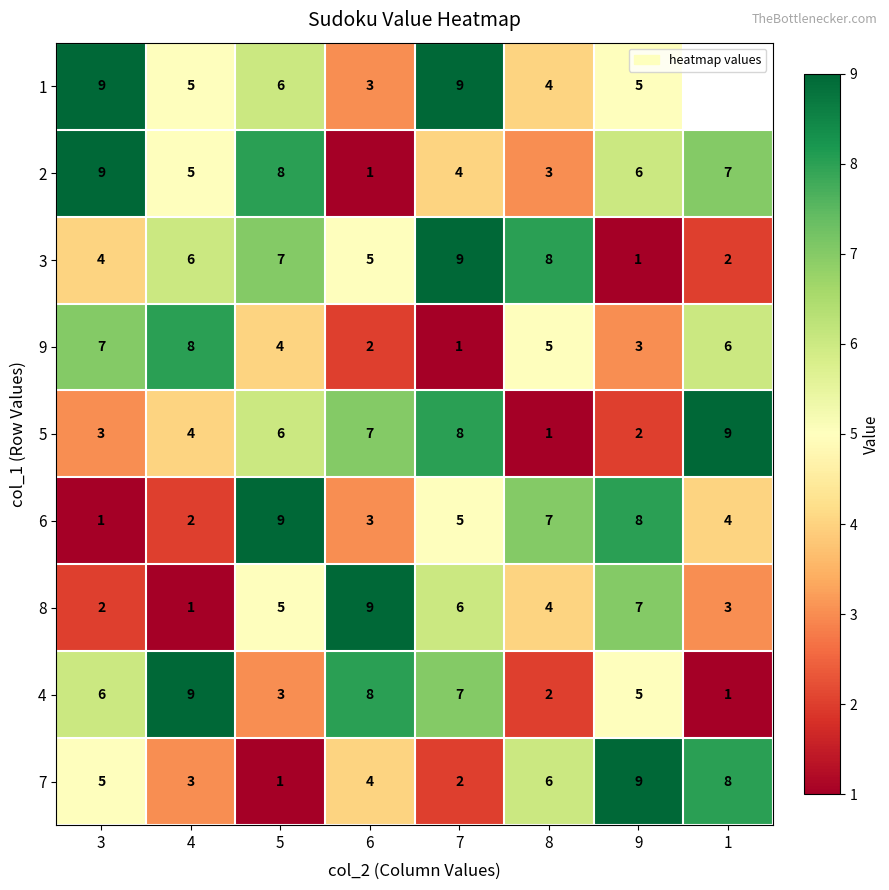

At which label is 8 closest to 5?

5